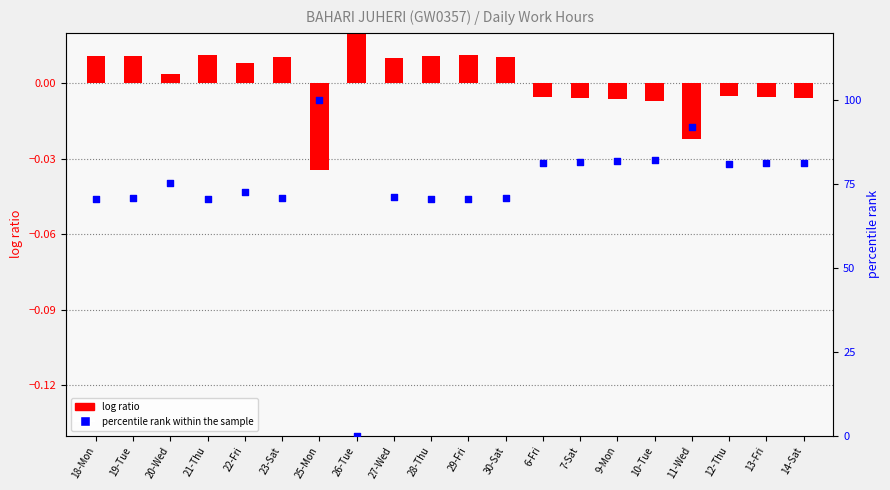

What is the total value across all series at 7-Sat?

81.5